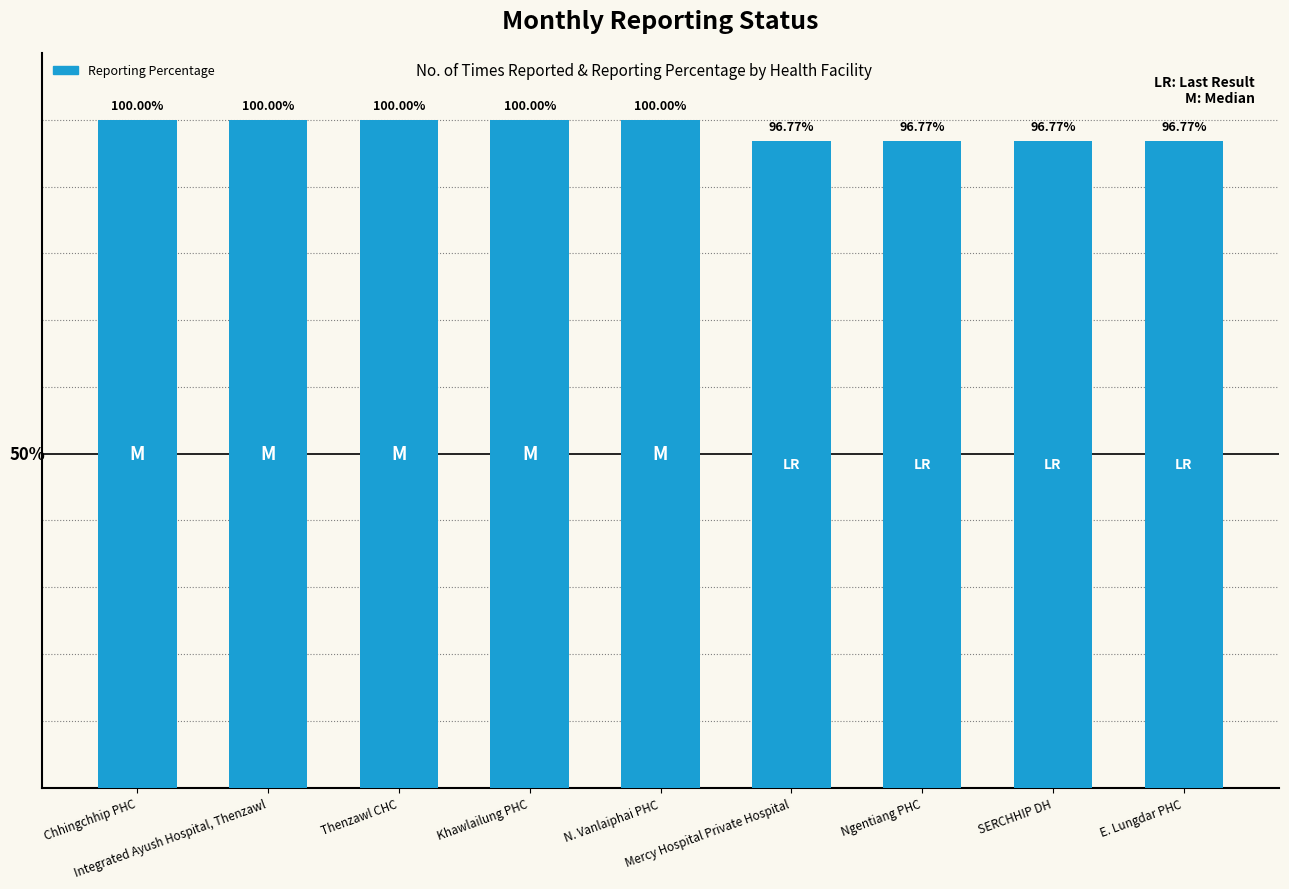

What is the label of the 2nd bar from the right?

SERCHHIP DH